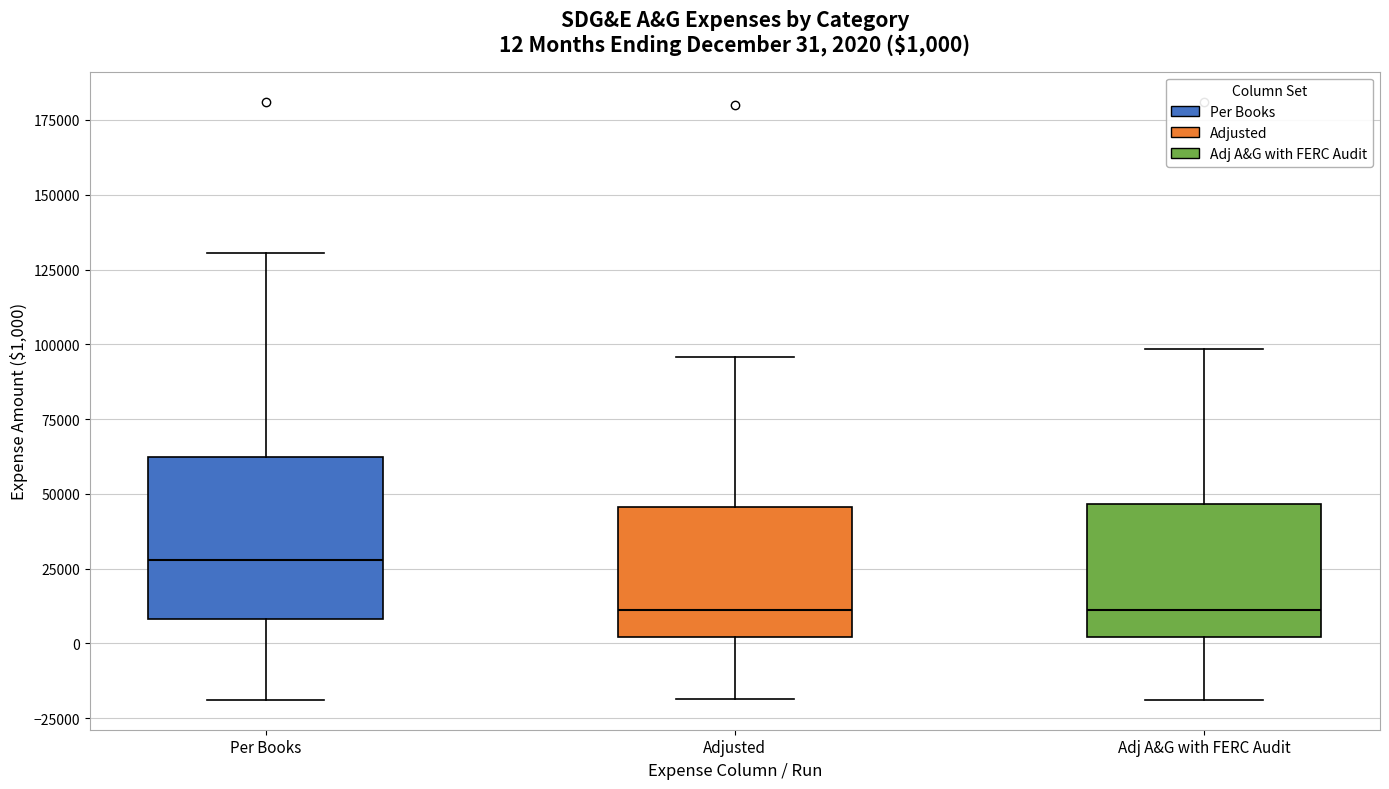

Which box is the tallest, from its lower edge to its upper edge?

Per Books